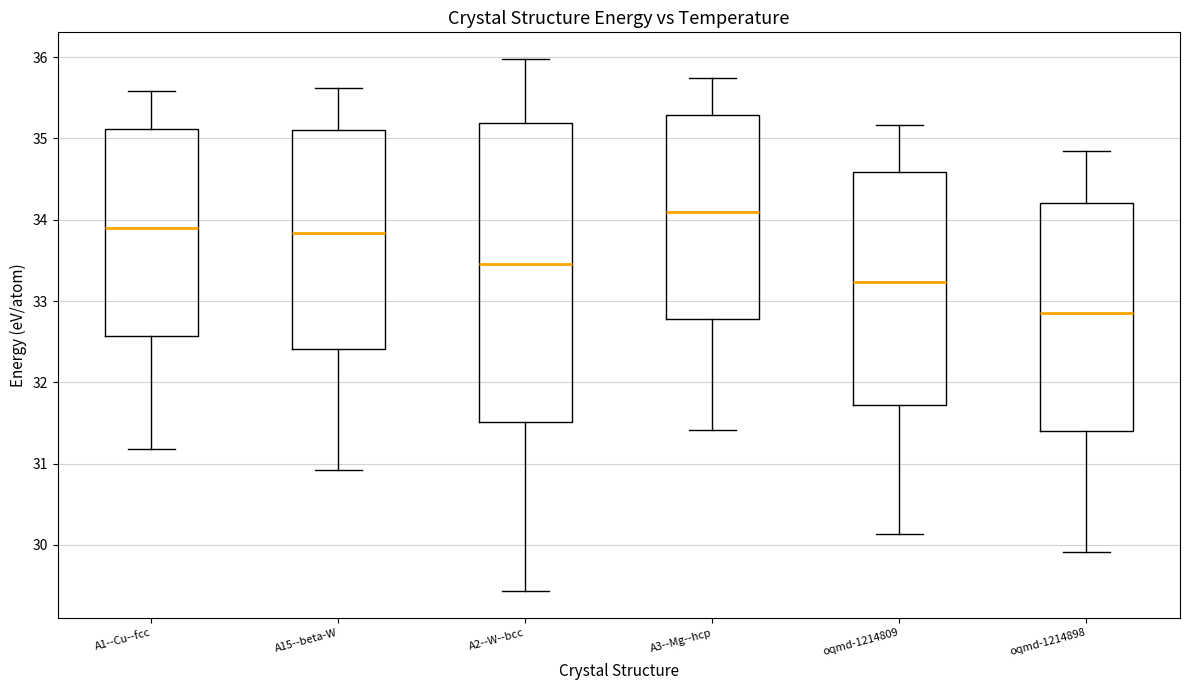

Comparing the boxes themselves (not the whiskers), which one is the tallest?

A2--W--bcc